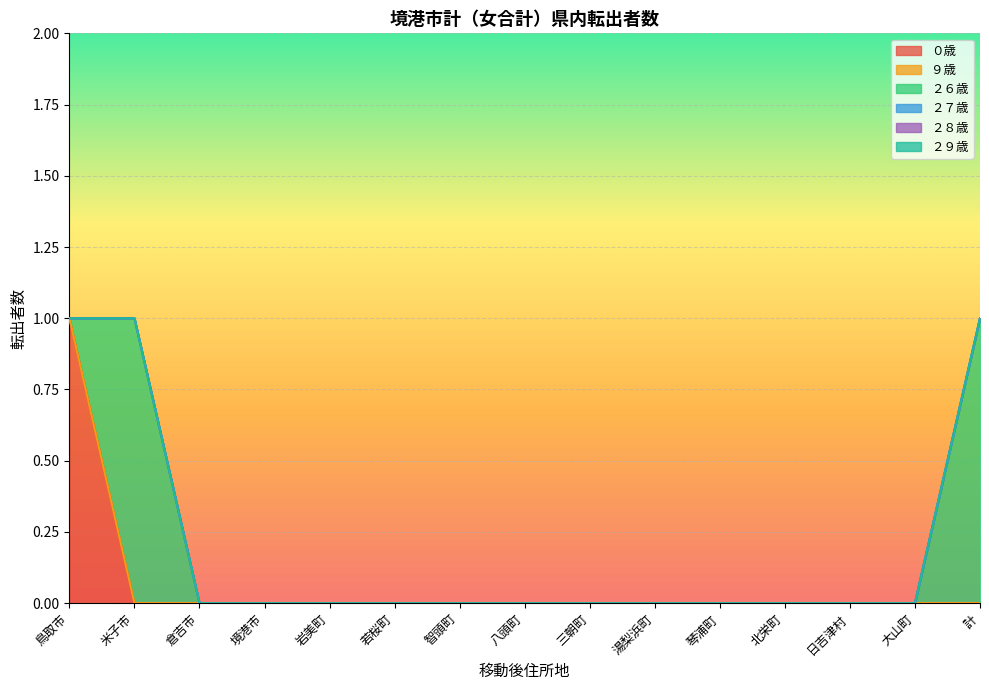

How many lines are shown in the chart?

6